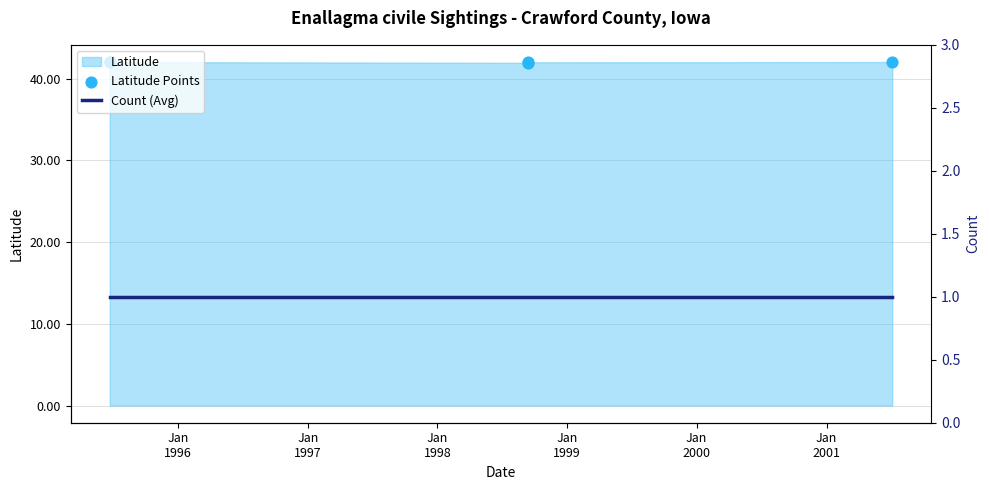

At which category is the sum across all series the highest?

Jan
1999